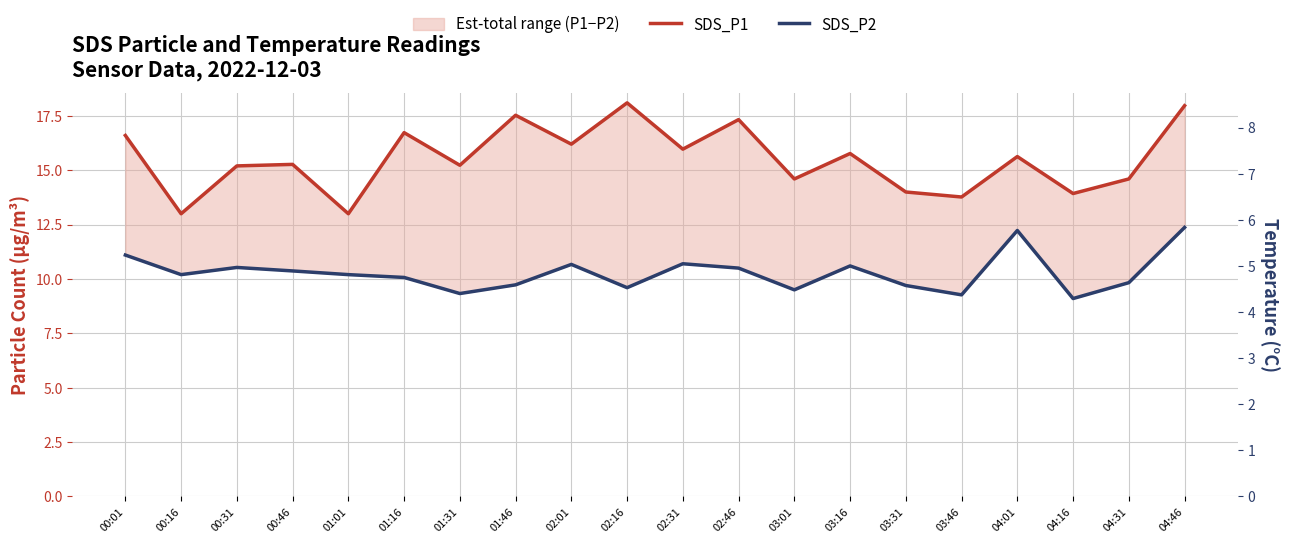

At which label does SDS_P2 reach its peak?

04:46